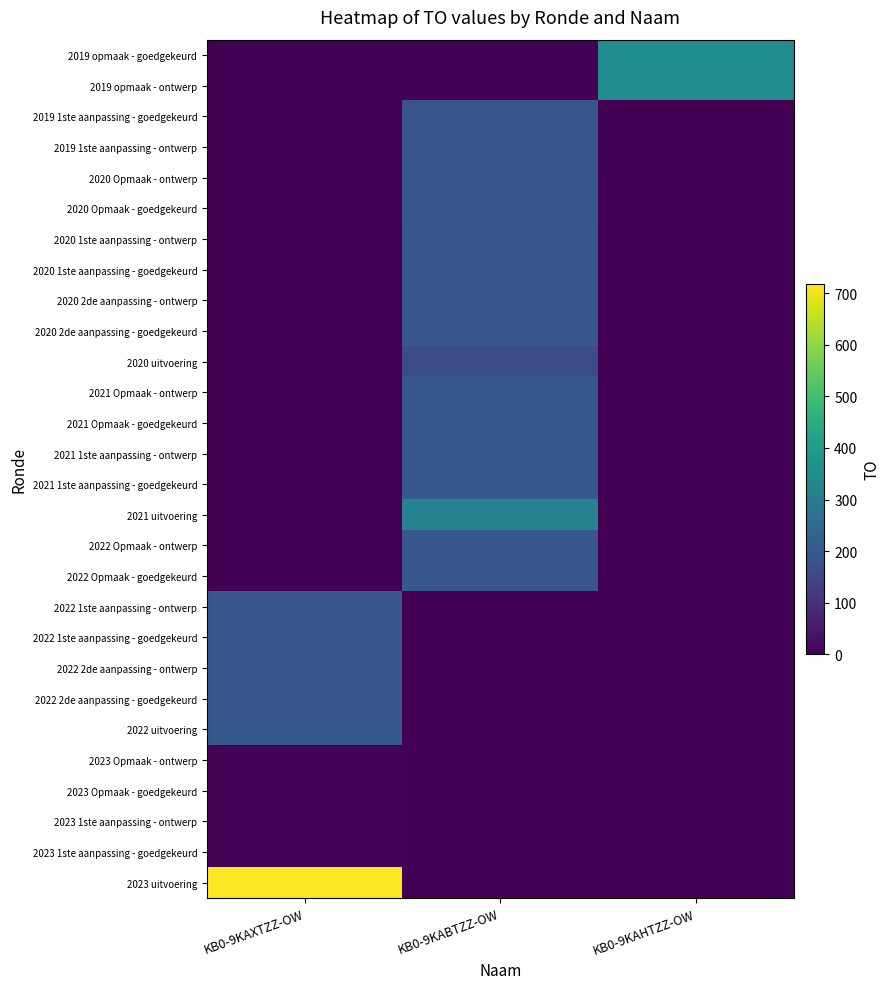

What is the total value across all series at KB0-9KAXTZZ-OW?

1713